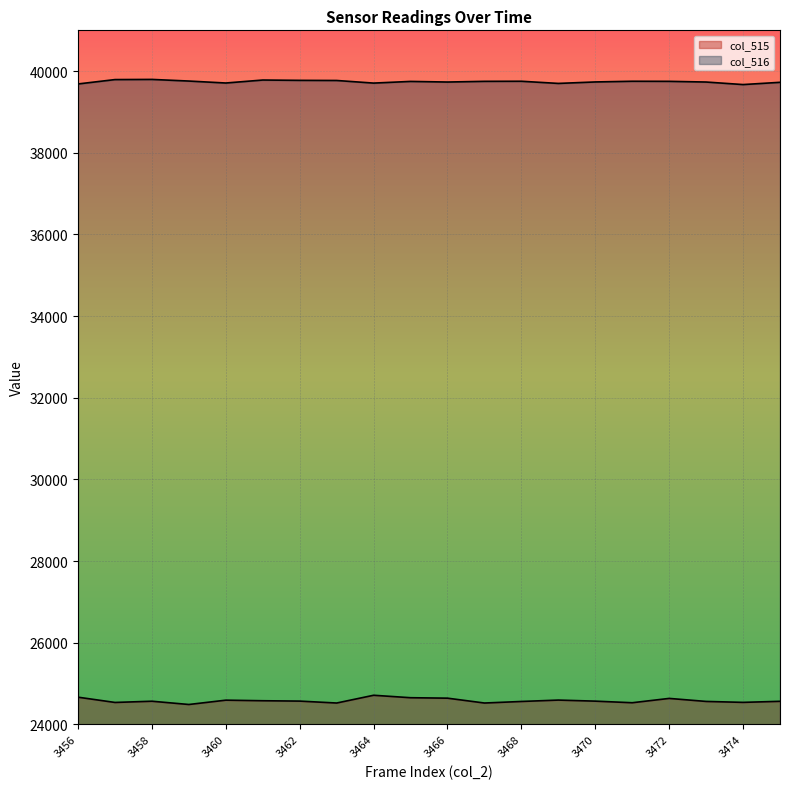

The value of col_515 at 3461 is 24582. True or false?

True